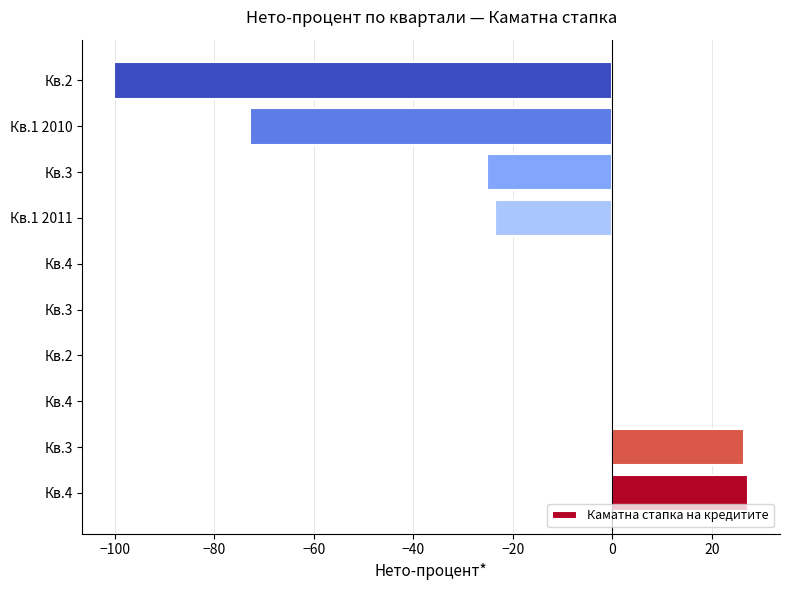

What is the greatest value displayed?

27.3